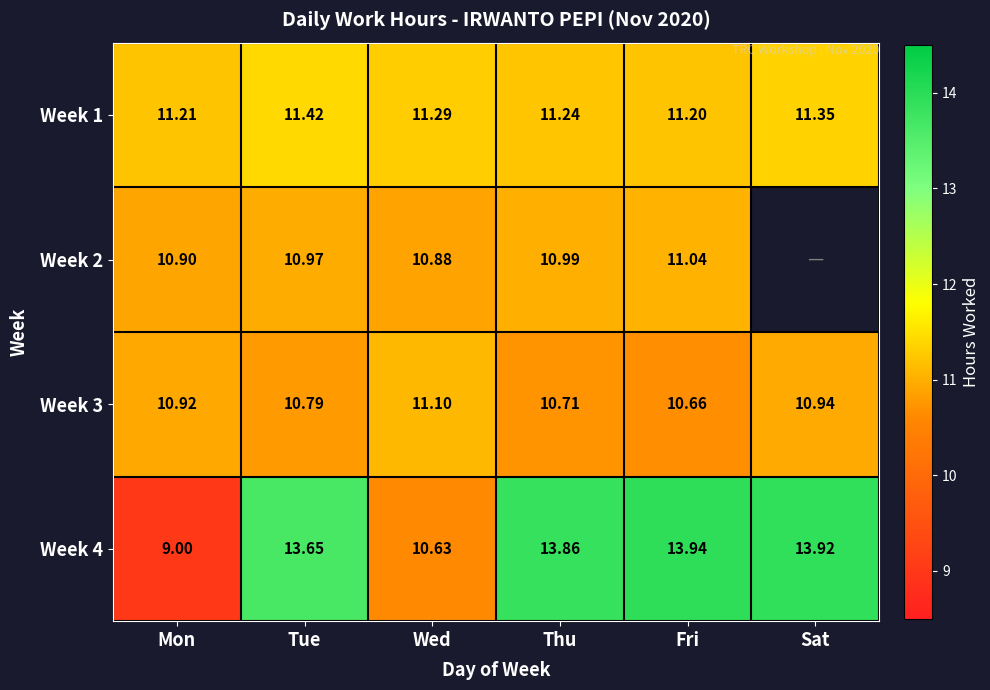

At Wed, list the series in order from largest to smallest.

Week 1, Week 3, Week 2, Week 4